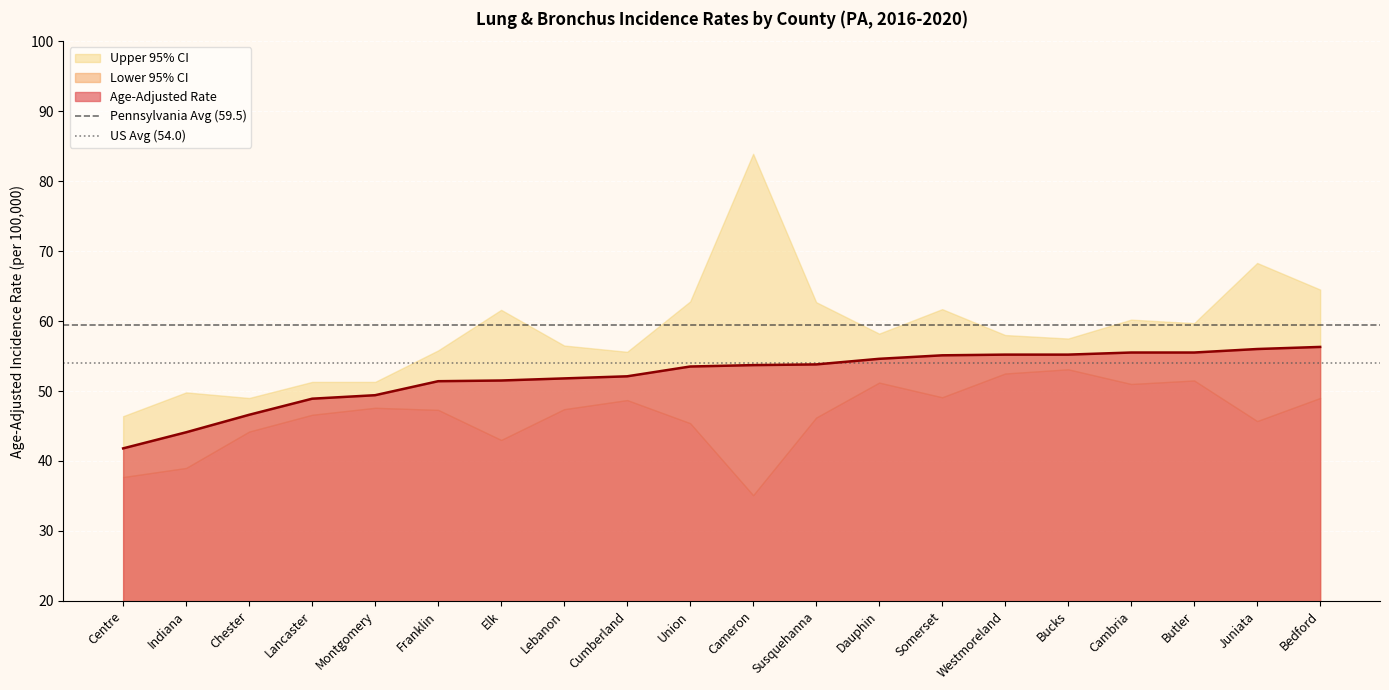

What is the lowest value of the Age-Adjusted Rate series?

41.8